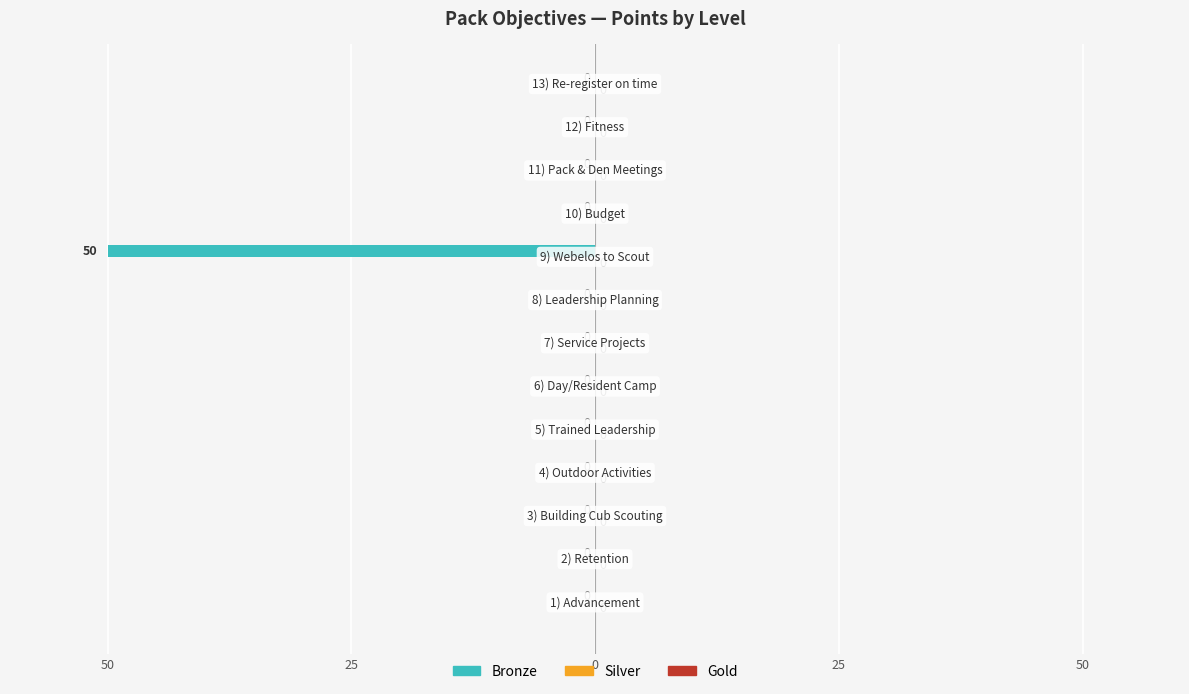

Are the bars horizontal?

Yes